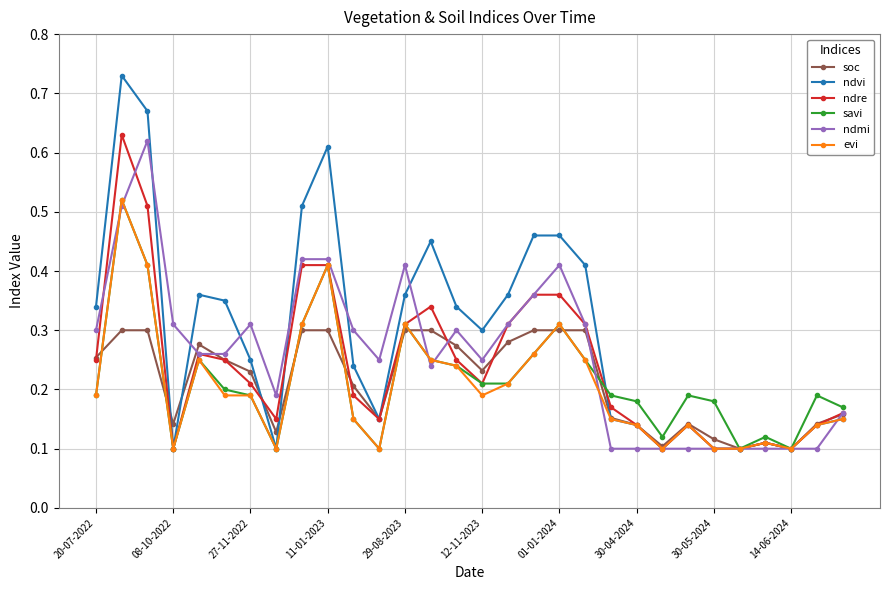

Which series has the largest total across all categories?

ndvi